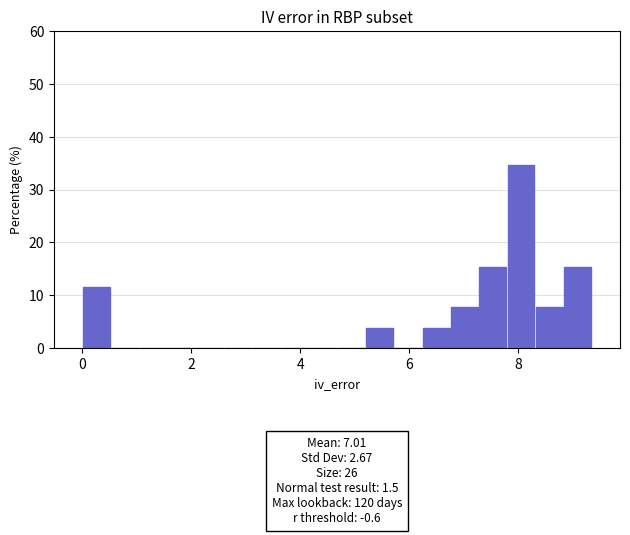

Read against the x-axis, roughly where is the centre of the tallest bar?

8.0